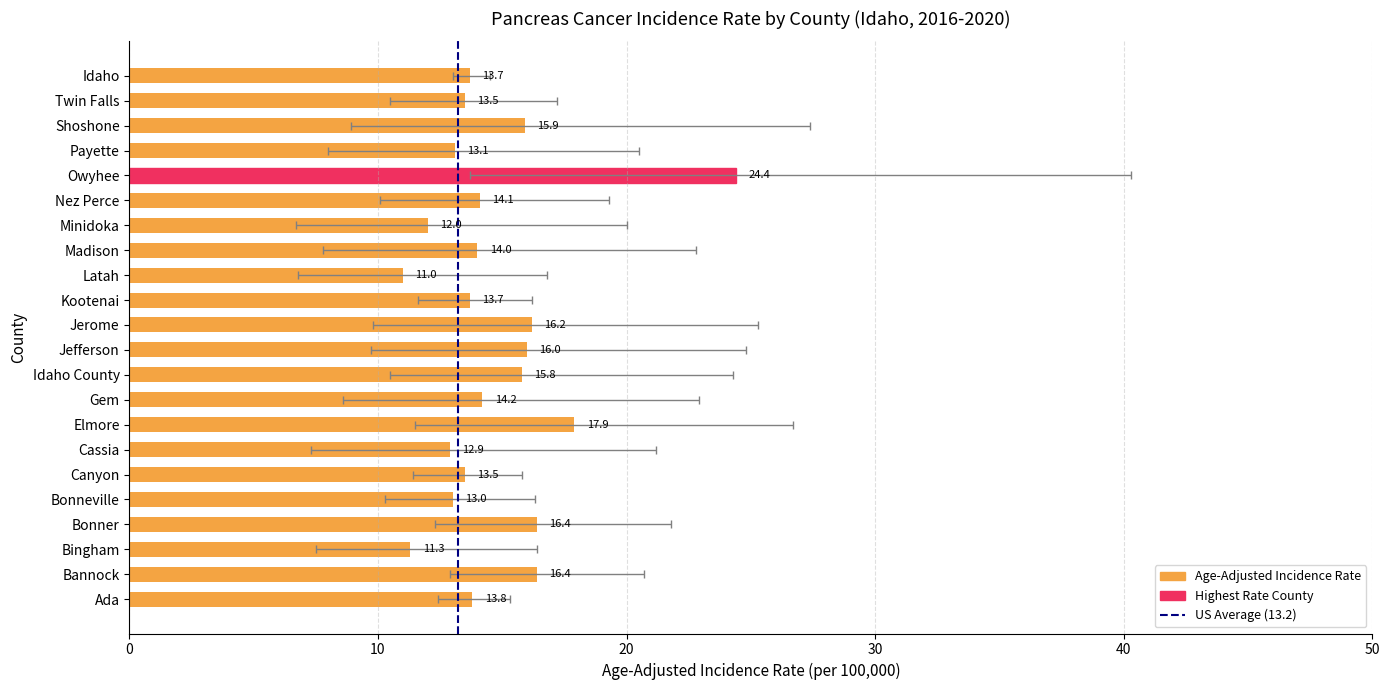

Read the Age-Adjusted Incidence Rate value at Nez Perce.

14.1